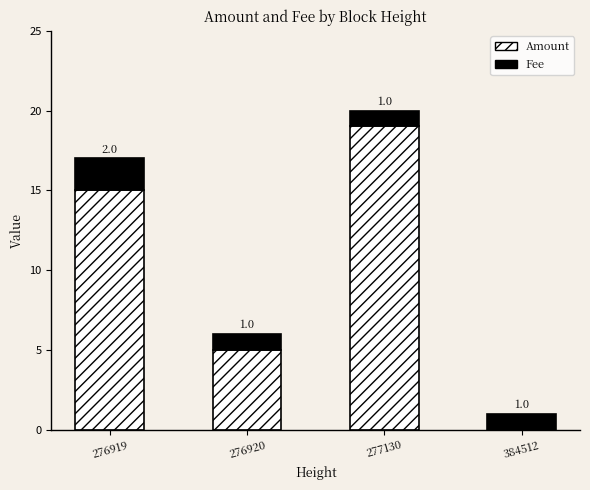

What is the sum of all Amount values?

39